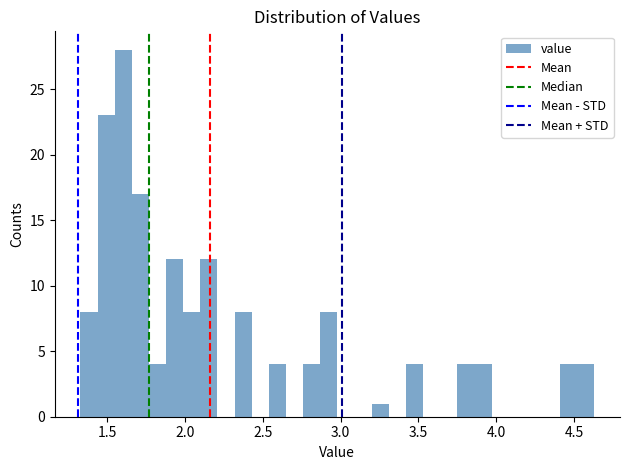

Around what value on the x-axis is the tallest bar? Give the approximate position of its centre, as read against the axis.

1.60